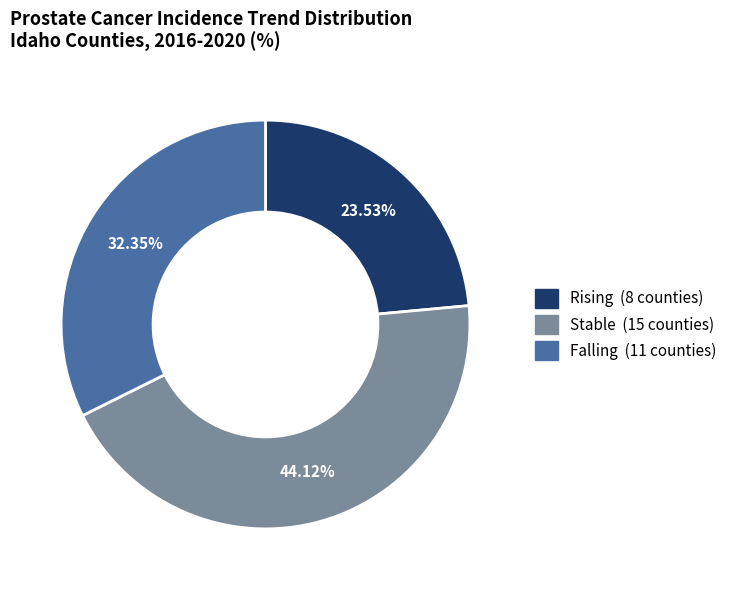

Count the number of slices in the pie.

3